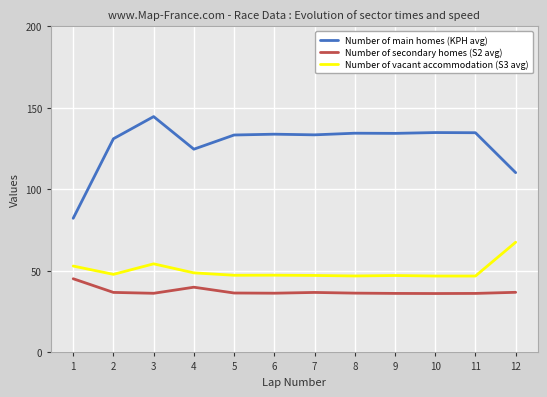

Is it true that Number of main homes (KPH avg) equals 134.4 at 9?

True